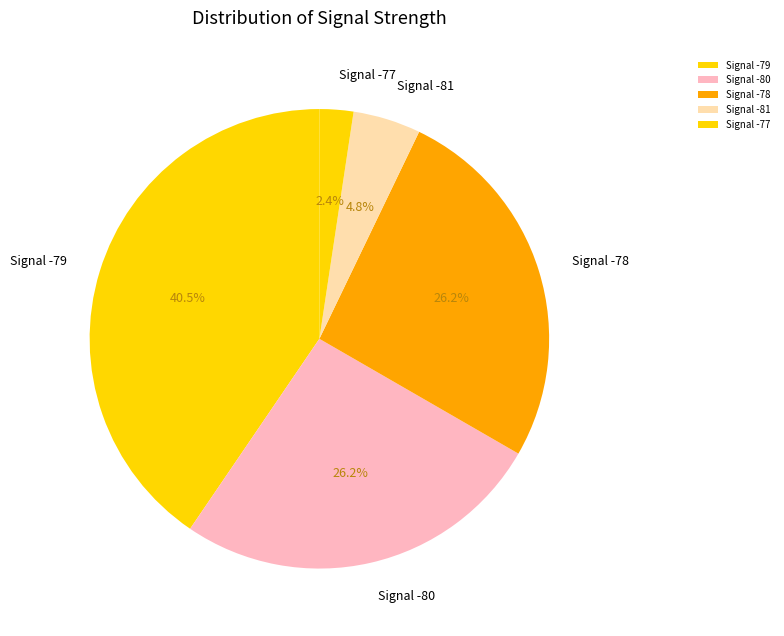

Which slice is the smallest?

Signal -77